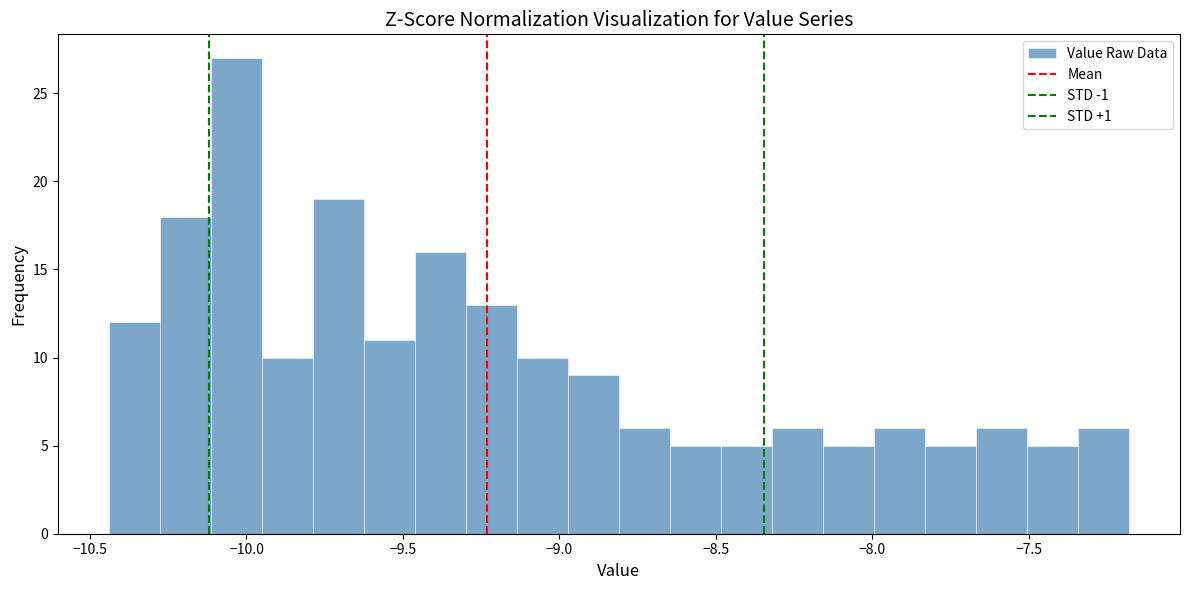

Around what value on the x-axis is the tallest bar? Give the approximate position of its centre, as read against the axis.

-10.05